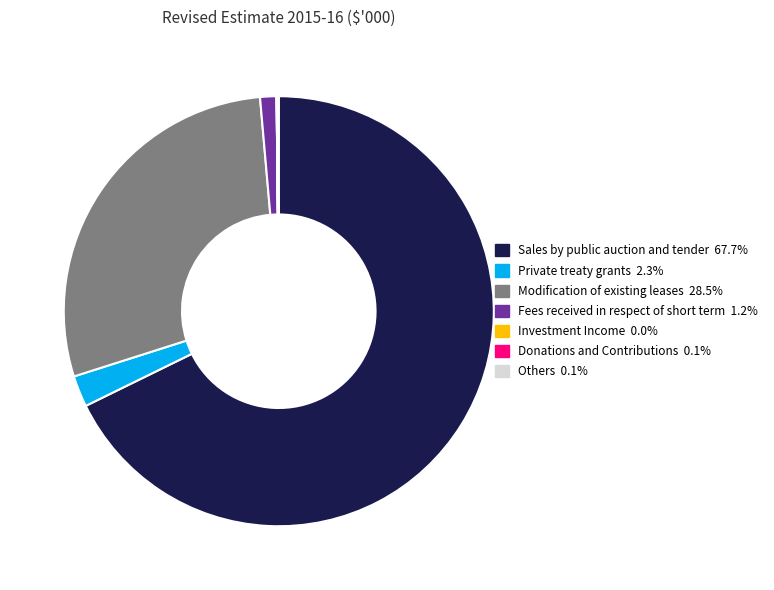

Combined, do Private treaty grants and Modification of existing leases account for over 50%?

No